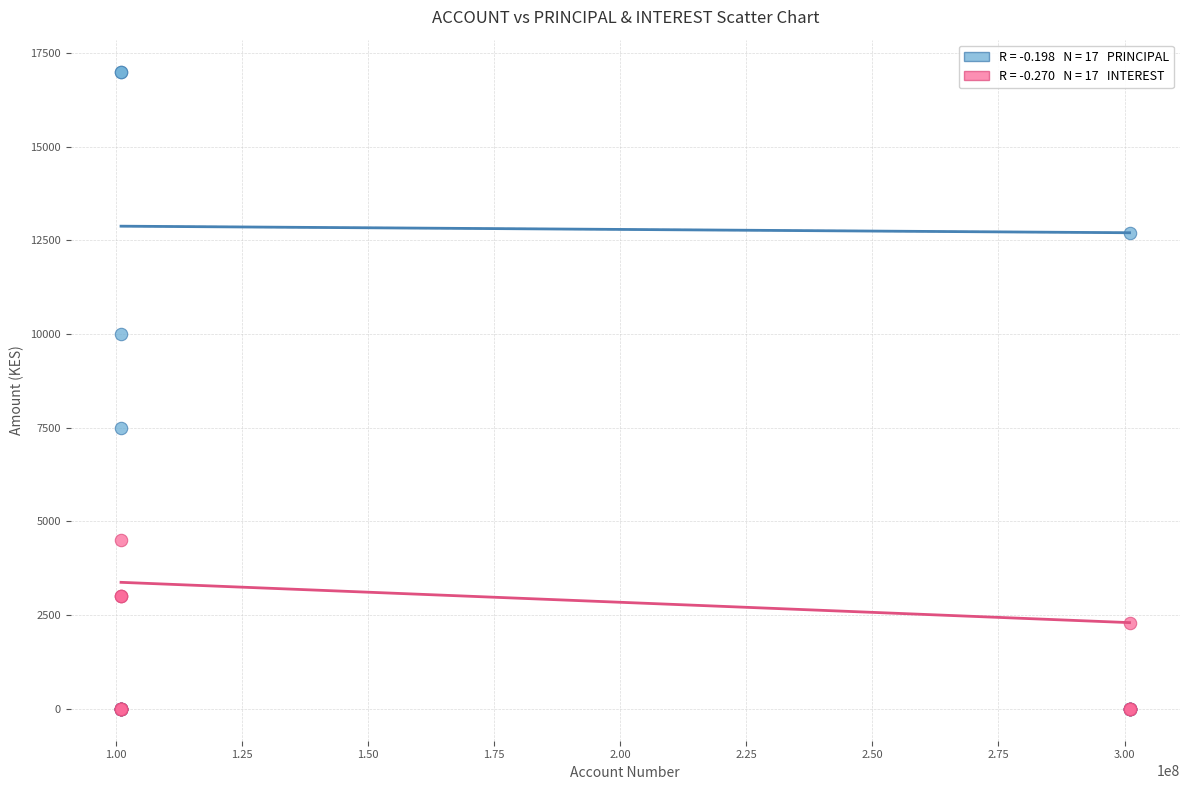

Across all series, what Y value is closest to 8500?

7500